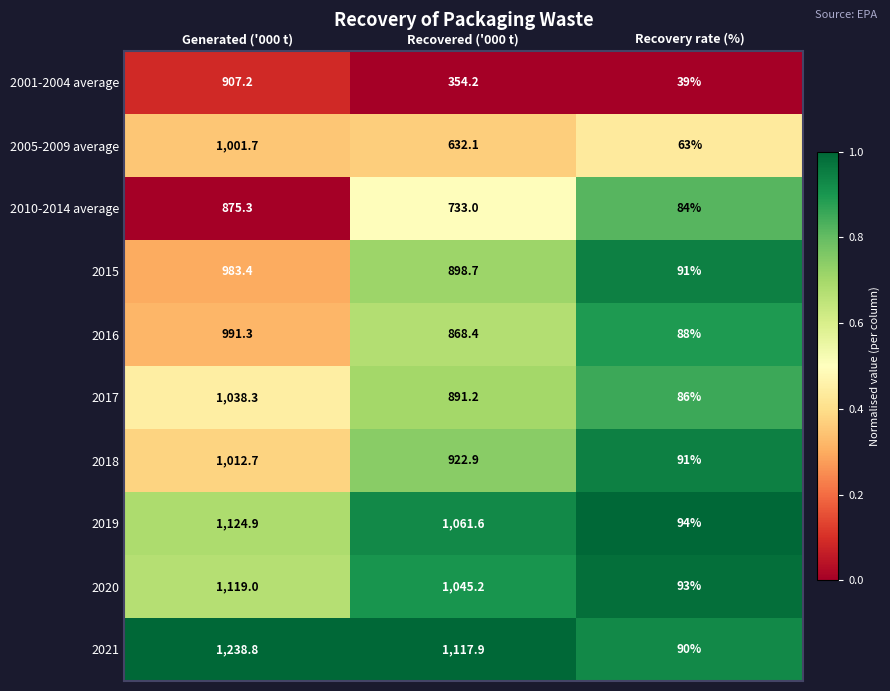

What is the difference between the maximum and minimum values in the 2020 series?

1026.0